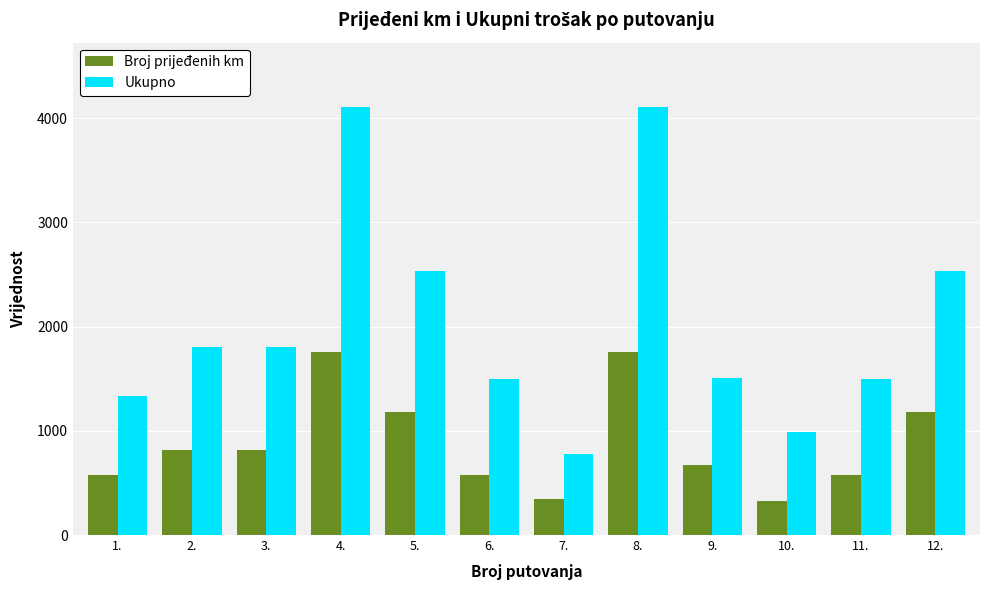

What is the highest value of the Broj prijeđenih km series?

1758.0